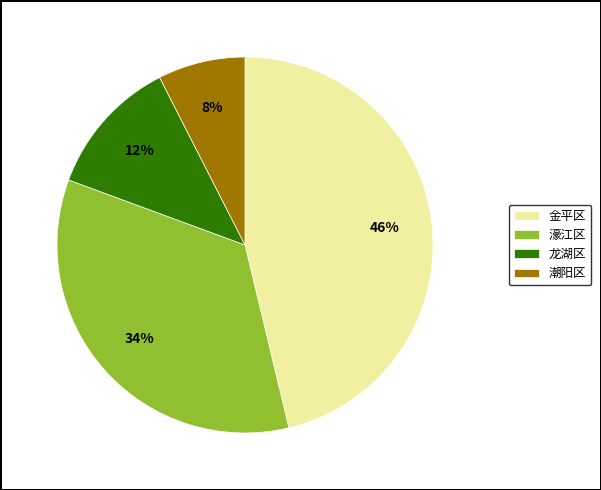

To the nearest percent, what portion does 濠江区 represent?

34%